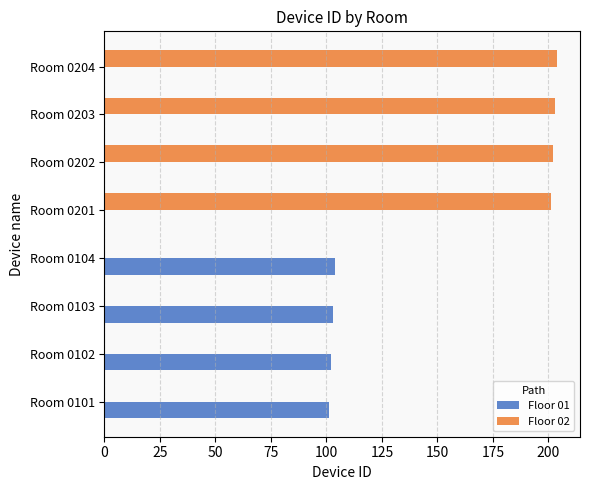

Which series has the largest total across all categories?

Floor 02